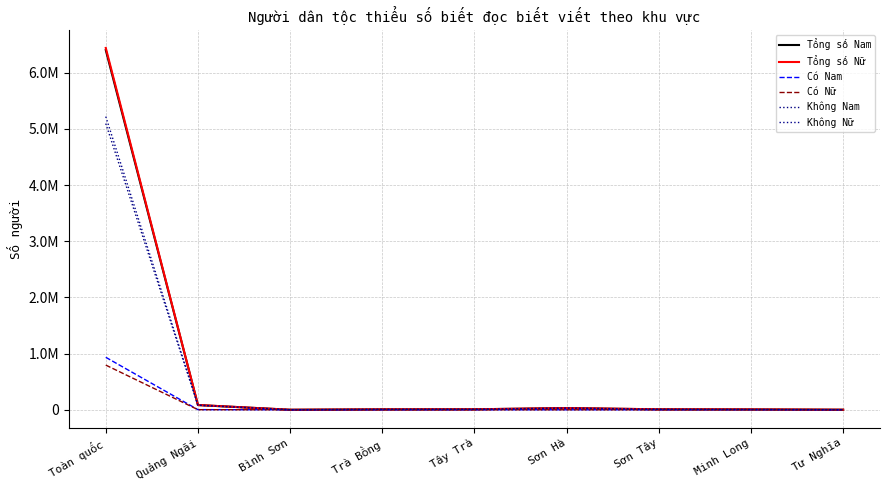

Reading left to right, extract all data points from this chart.

Tổng số Nam: Toàn quốc=6404977.6	Quảng Ngãi=84059.7	Bình Sơn=297.9	Trà Bồng=7337.0	Tây Trà=8788.2	Sơn Hà=29268.8	Sơn Tây=8110.1	Minh Long=6214.9	Tư Nghĩa=1102.2
Tổng số Nữ: Toàn quốc=6442600.2	Quảng Ngãi=84686.5	Bình Sơn=287.9	Trà Bồng=7141.1	Tây Trà=8199.6	Sơn Hà=30166.1	Sơn Tây=8194.5	Minh Long=6216.0	Tư Nghĩa=1155.9
Có Nam: Toàn quốc=934344.1	Quảng Ngãi=2338.7	Bình Sơn=0.0	Trà Bồng=5.2	Tây Trà=0.0	Sơn Hà=76.9	Sơn Tây=12.0	Minh Long=2241.7	Tư Nghĩa=0.0
Có Nữ: Toàn quốc=795472.6	Quảng Ngãi=1797.2	Bình Sơn=0.0	Trà Bồng=0.0	Tây Trà=4.5	Sơn Hà=34.0	Sơn Tây=0.0	Minh Long=1757.3	Tư Nghĩa=0.0
Không Nam: Toàn quốc=5095622.1	Quảng Ngãi=81076.2	Bình Sơn=276.9	Trà Bồng=7208.5	Tây Trà=8702.4	Sơn Hà=29033.0	Sơn Tây=8041.1	Minh Long=3955.2	Tư Nghĩa=1090.9
Không Nữ: Toàn quốc=5219712.1	Quảng Ngãi=82580.3	Bình Sơn=275.9	Trà Bồng=7059.4	Tây Trà=8136.1	Sơn Hà=30066.0	Sơn Tây=8171.8	Minh Long=4440.8	Tư Nghĩa=1149.8